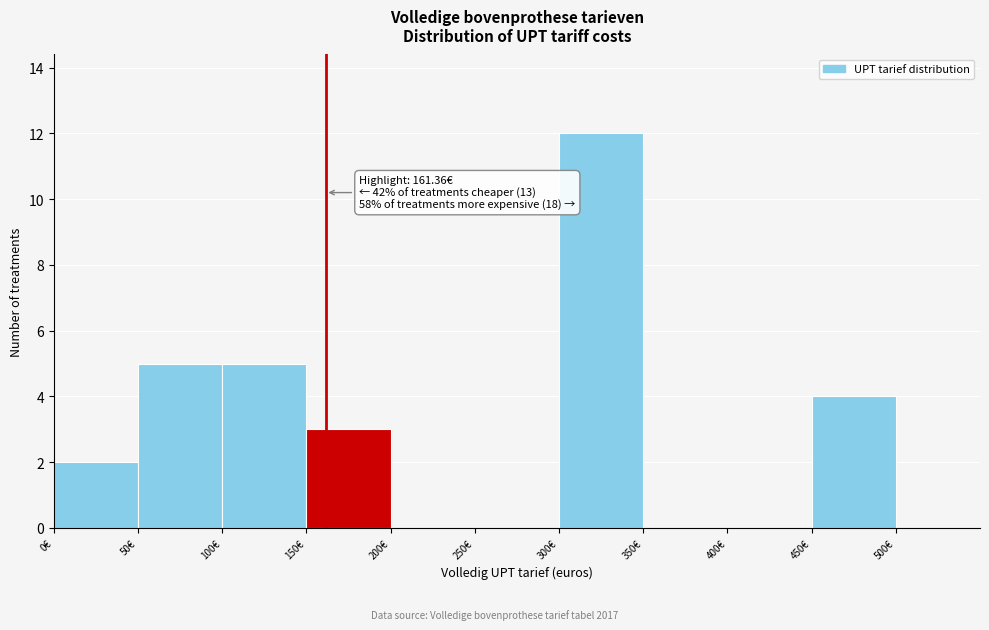

Which range on the x-axis has the tallest bar?

300 to 350